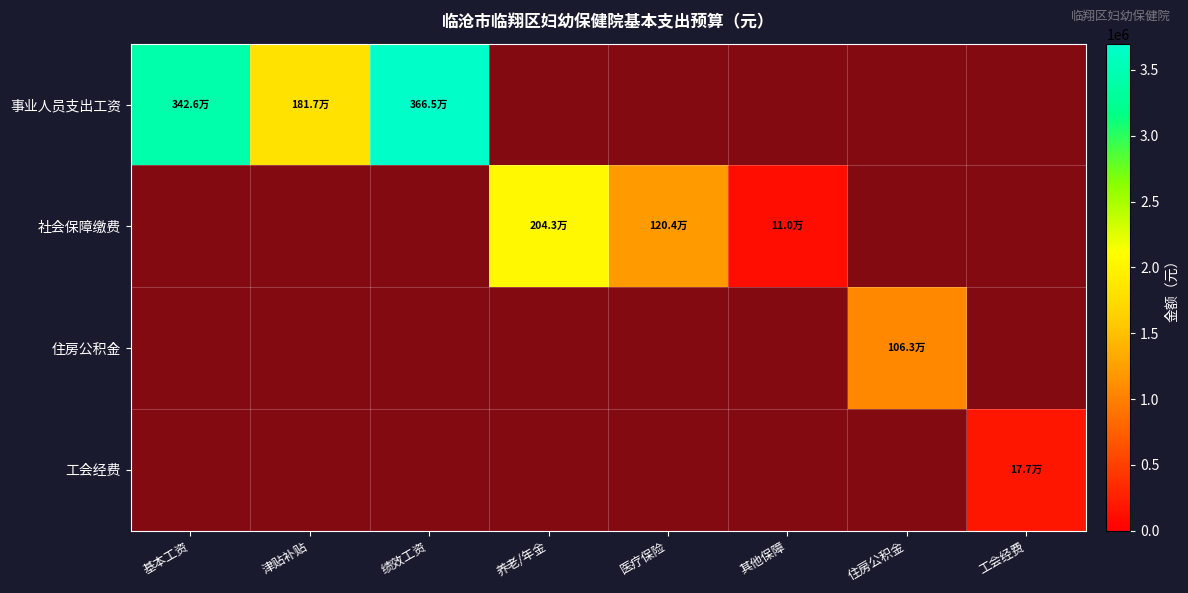

Which label corresponds to the smallest value in the chart?

养老/年金